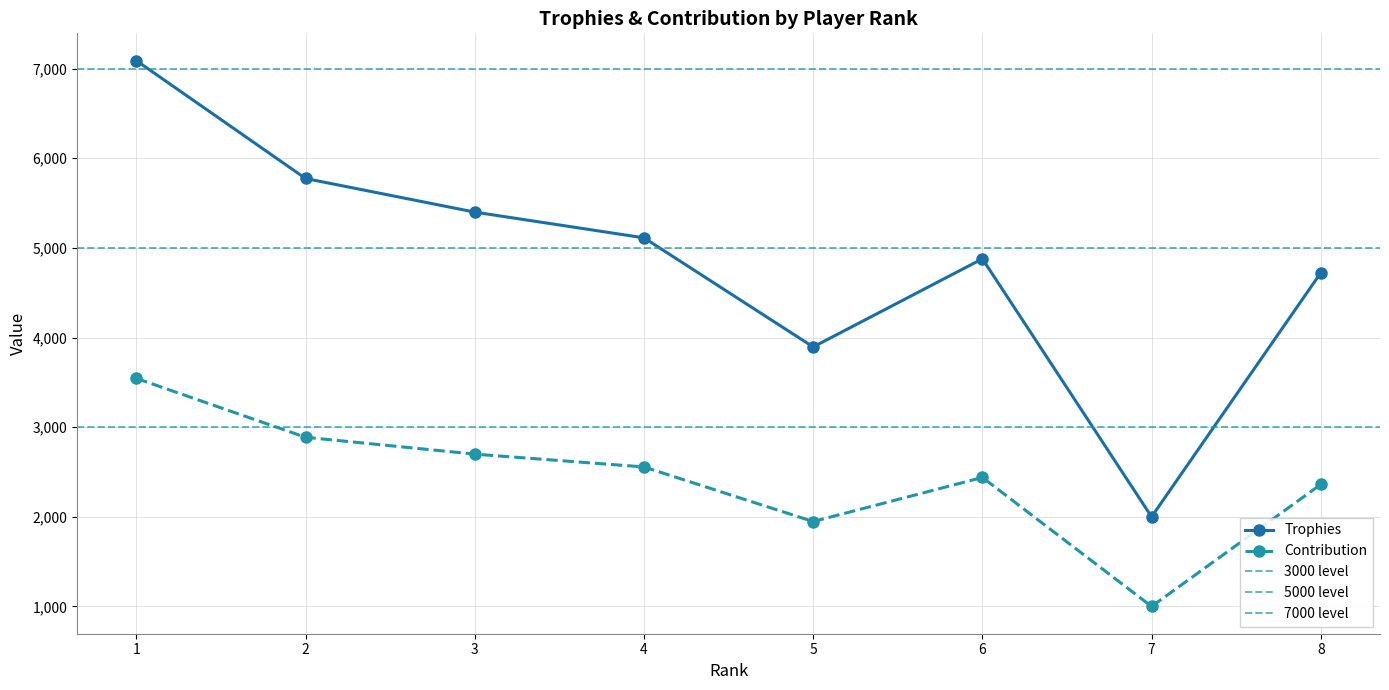

How many interior local peaks does the Trophies series have?

1